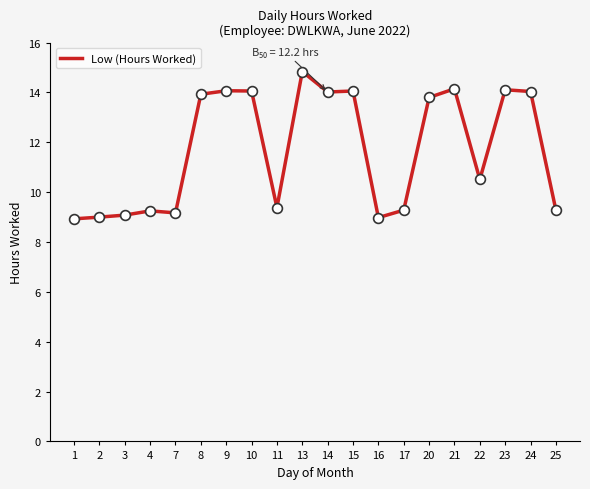

What is the change in value from 17 to 23?

+4.8